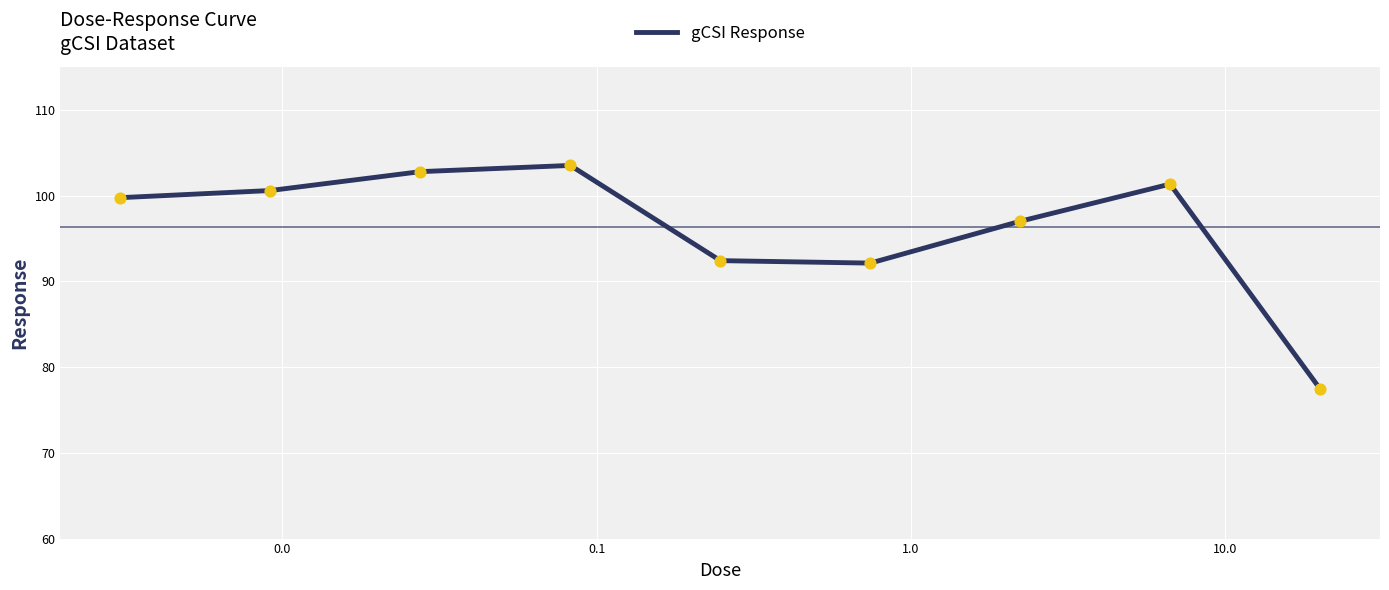

What is the minimum value shown in the chart?

77.5